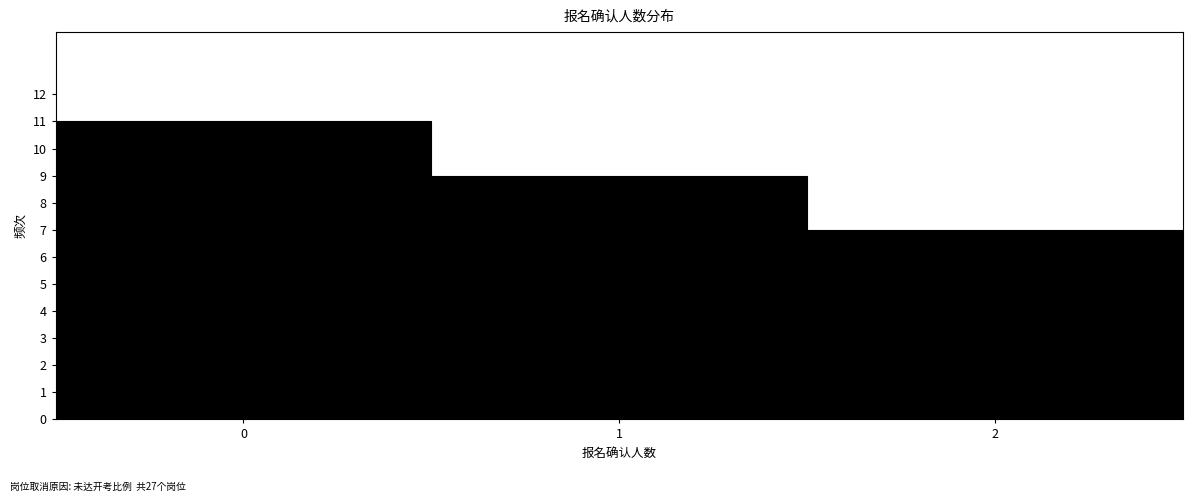

Over which range of the x-axis is the bar tallest?

-0.5 to 0.5